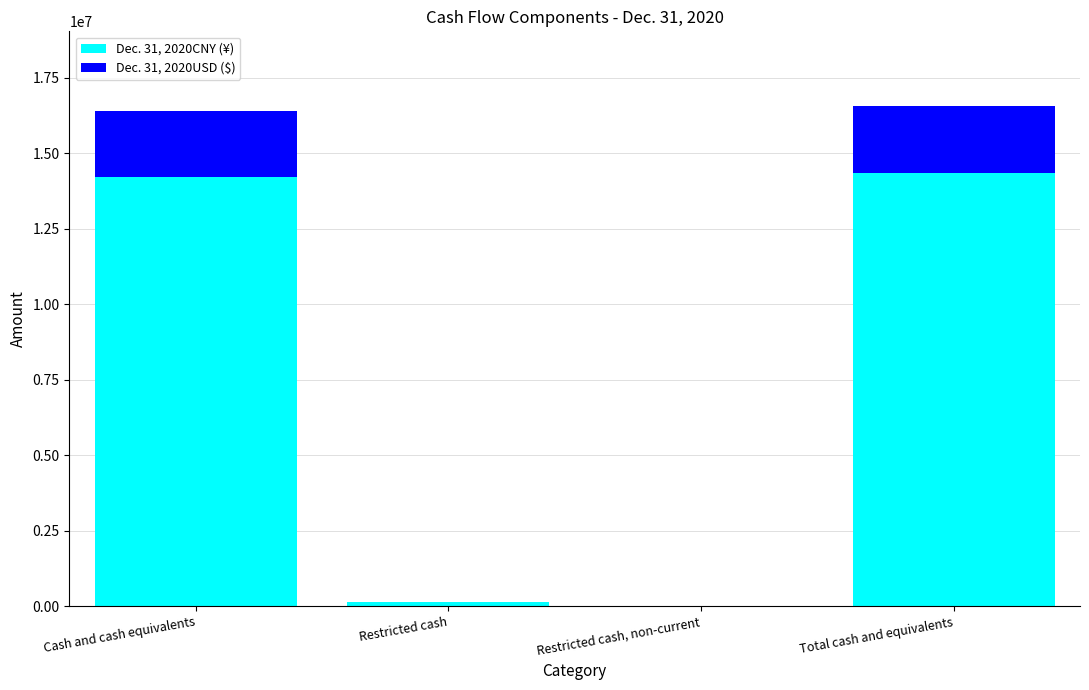

The Dec. 31, 2020CNY (¥) series shows 14212778 at Cash and cash equivalents. True or false?

True